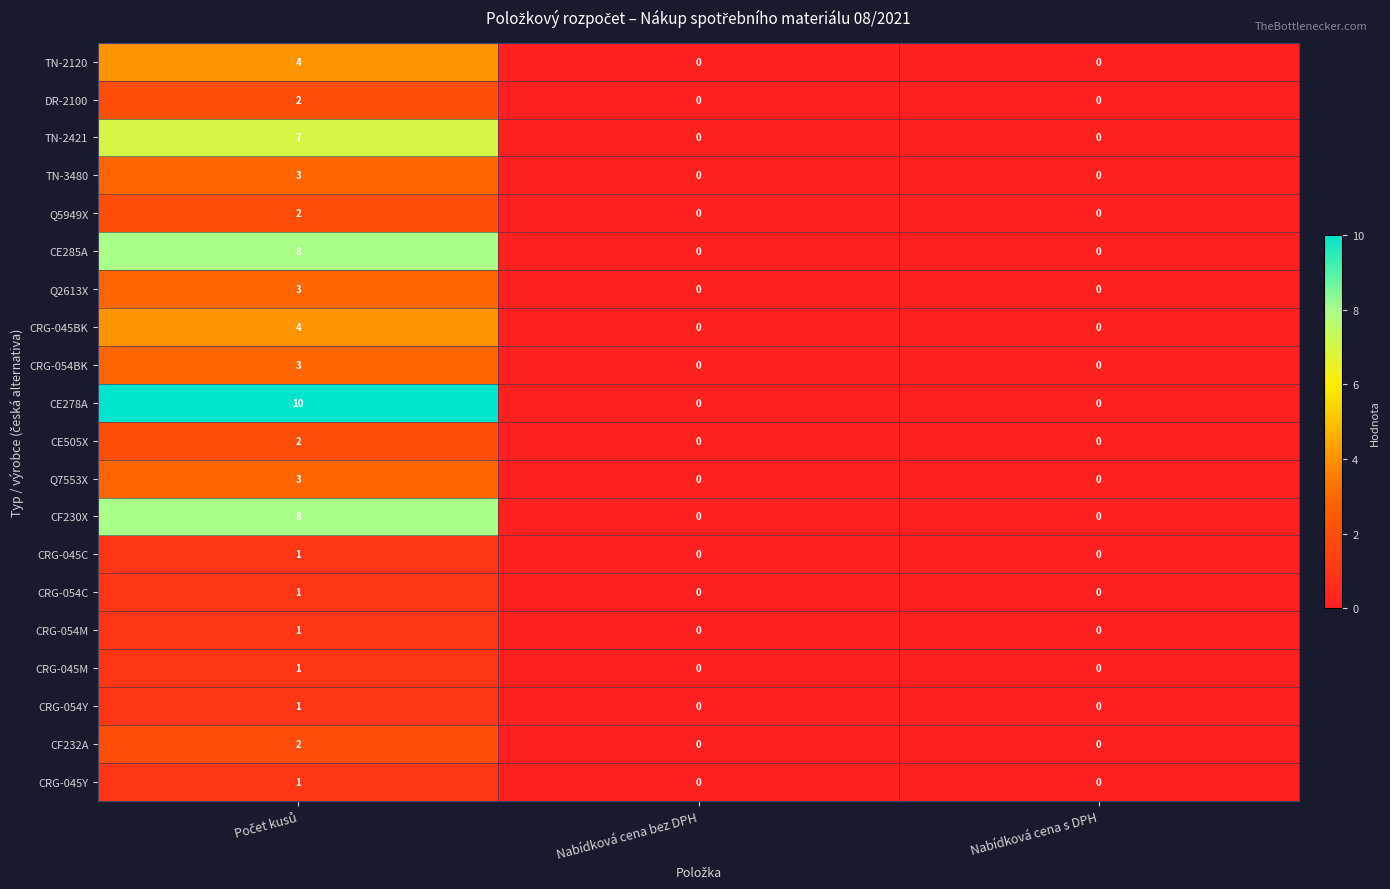

What is the greatest value displayed?

10